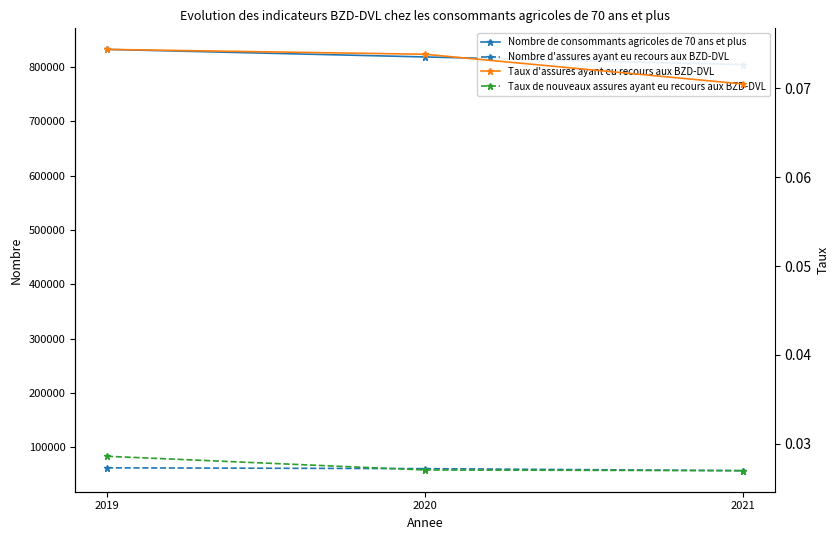

Which series has the largest total across all categories?

Nombre de consommants agricoles de 70 ans et plus